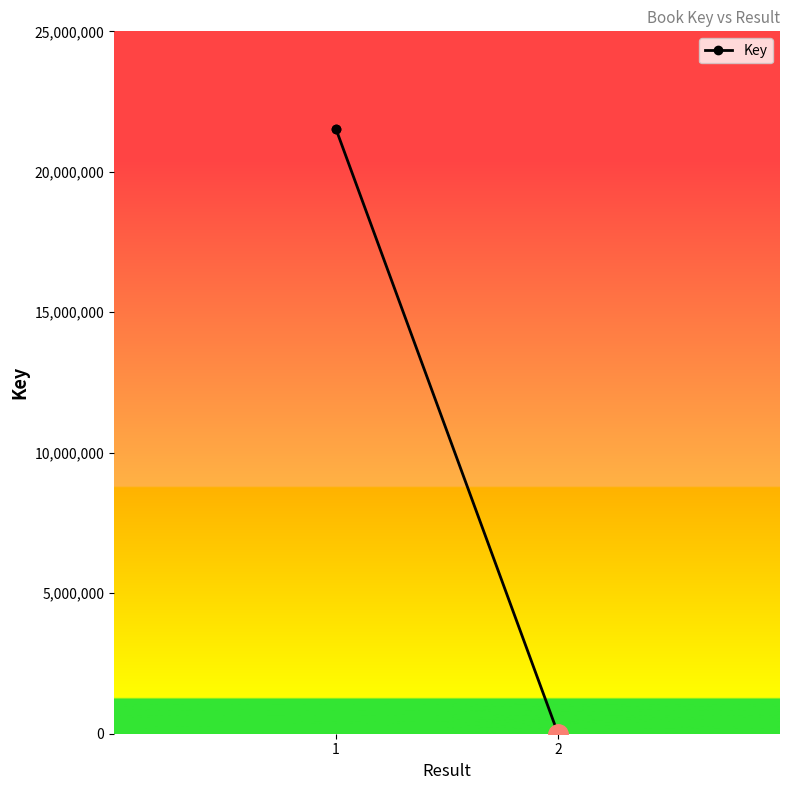

Where is the data nearest to the value 10762079?

1